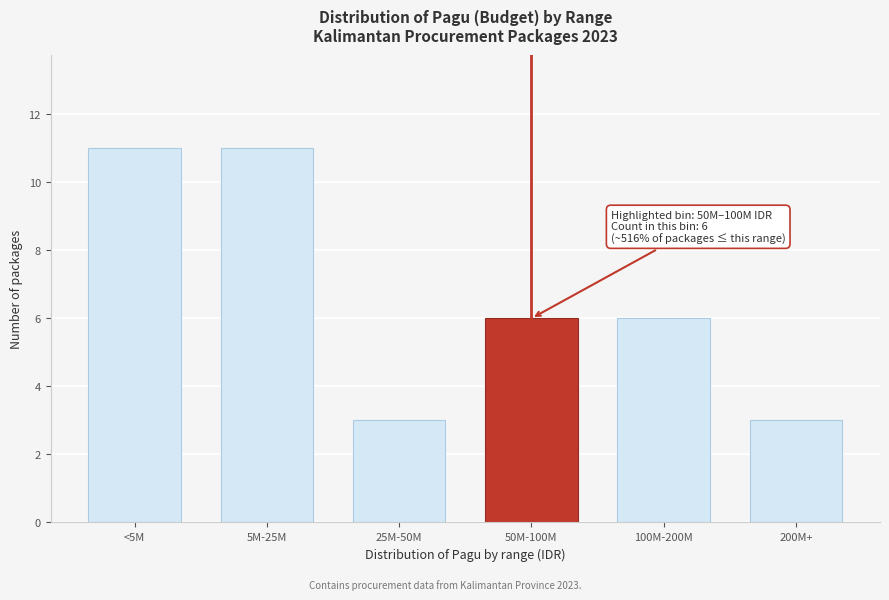

Reading left to right, transcribe all the data shown in this chart.

<5M=11	5M-25M=11	25M-50M=3	50M-100M=6	100M-200M=6	200M+=3